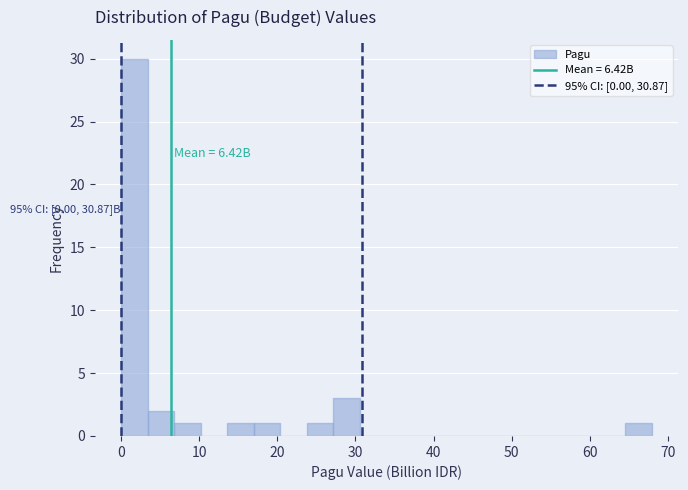

Around what value on the x-axis is the tallest bar? Give the approximate position of its centre, as read against the axis.

2